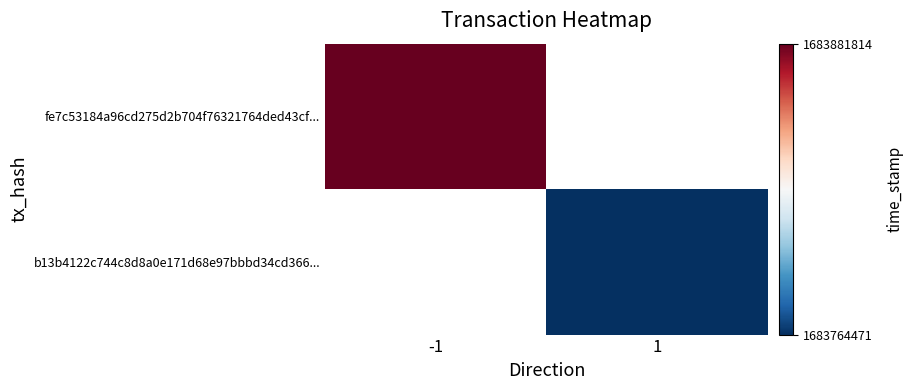

How many distinct data groups are displayed?

2